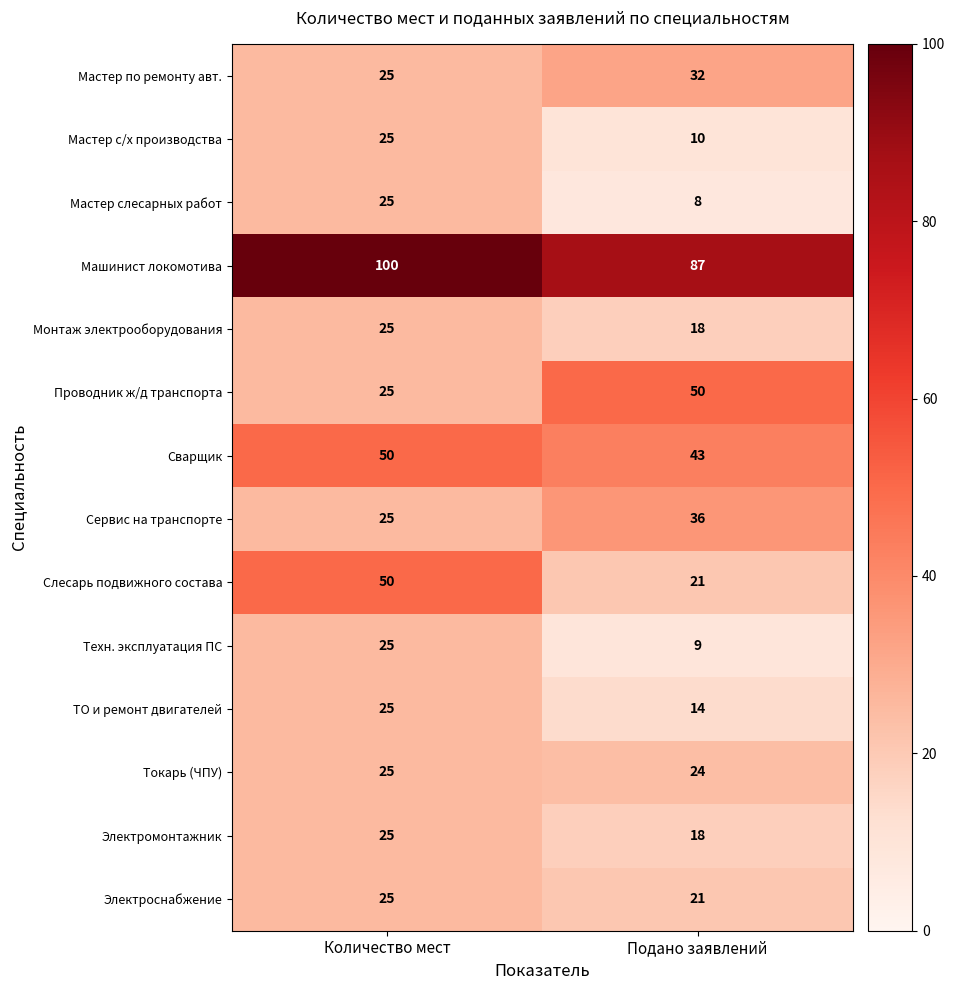

True or false: Слесарь подвижного состава has a value of 21 at Подано заявлений.

True